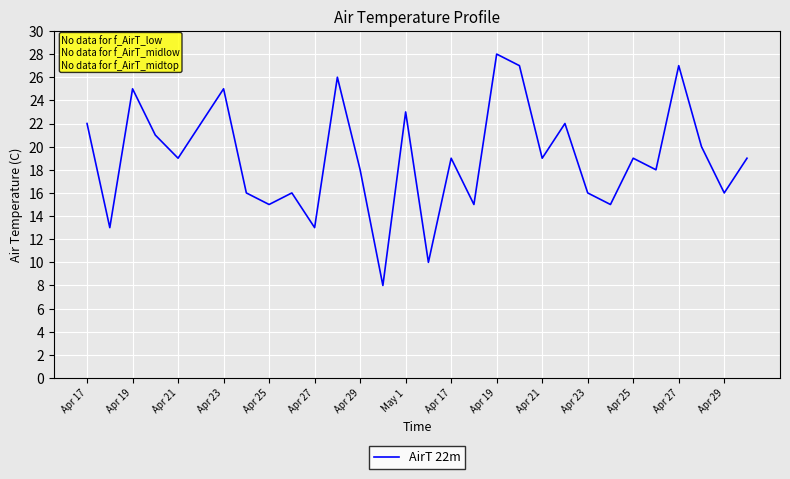

How many interior local peaks (higher than both neighbors) does the data have?

10